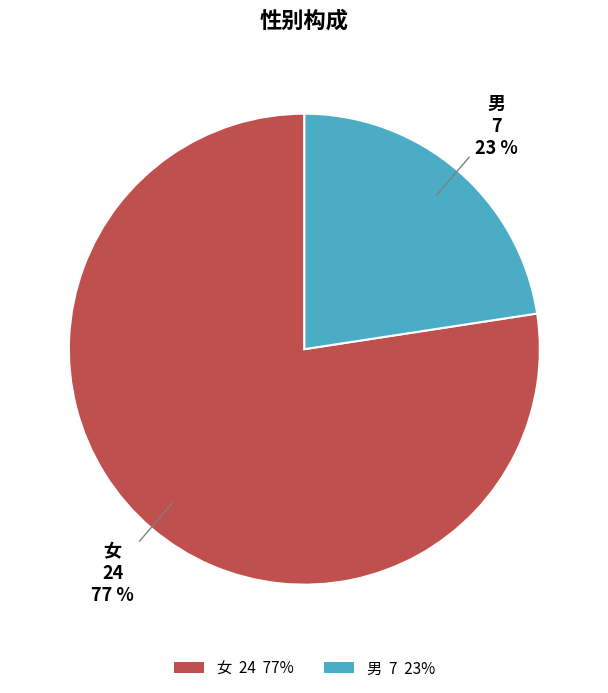

Which category has the biggest portion of the pie?

女